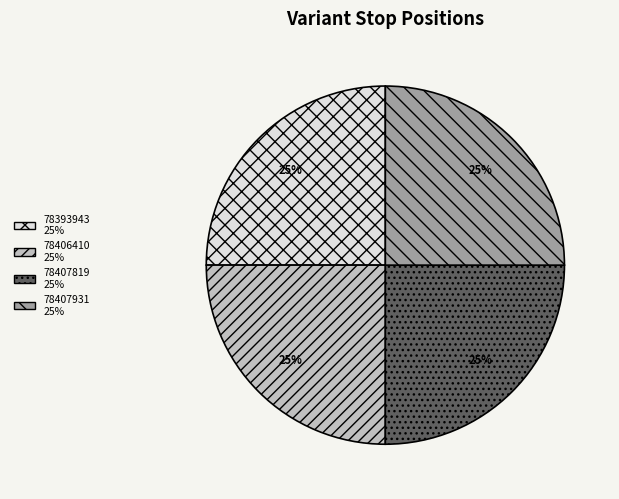

What percentage is the 78407819 slice, to the nearest percent?

25%